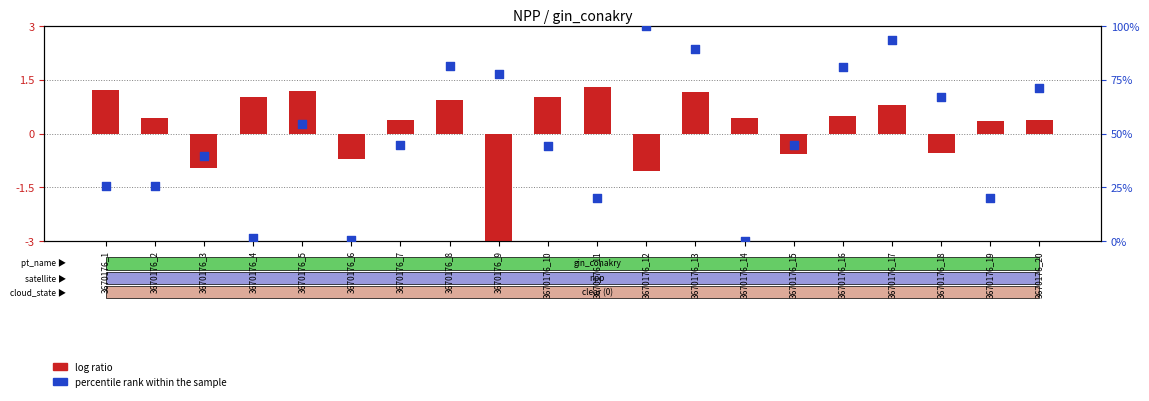

Which series reaches the maximum Y coordinate?

percentile rank within the sample